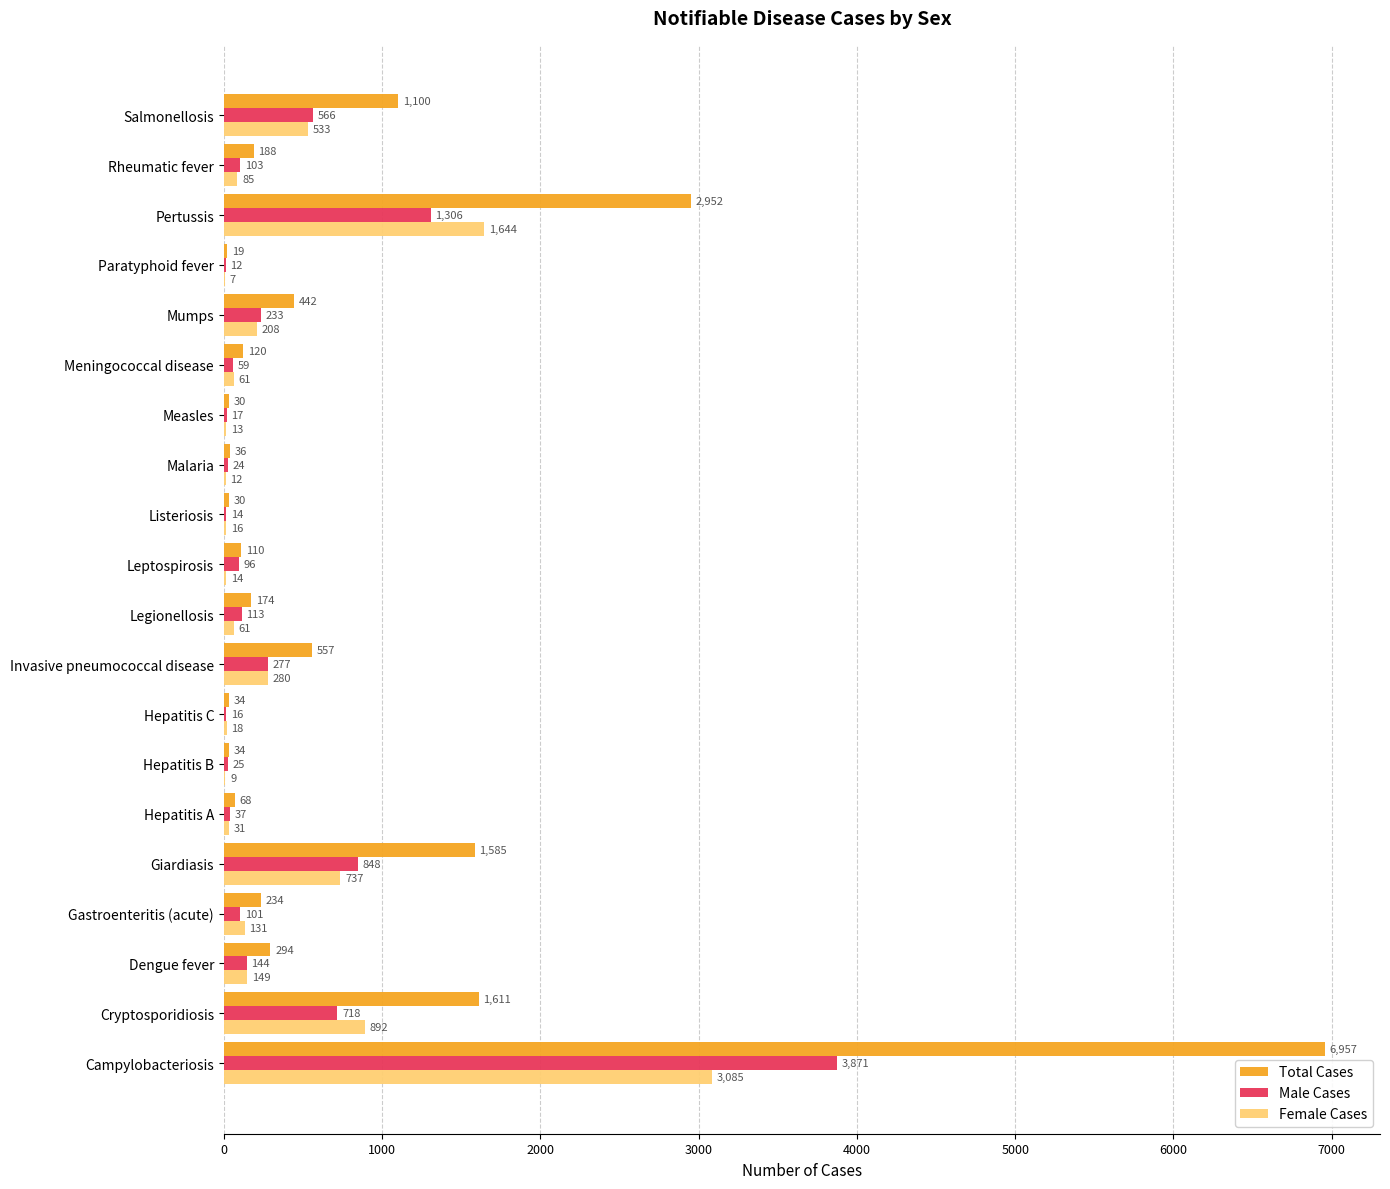

What are all the series names shown in the legend?

Total Cases, Male Cases, Female Cases